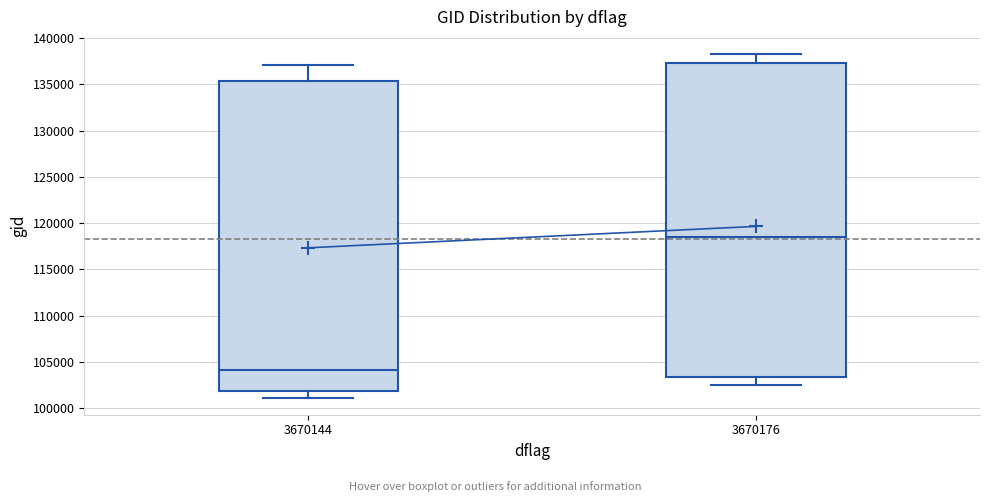

Reading left to right, transcribe this box plot: for each box, give where its median line is, the range the box spans, and where its two whiskers end, as read against the y-axis. The values are not printed on the chart, so give them approximately, as read against the axis.

3670144: median 104000, box 102000 to 135500, whiskers 101000 to 137000
3670176: median 118500, box 103500 to 137500, whiskers 102500 to 138500